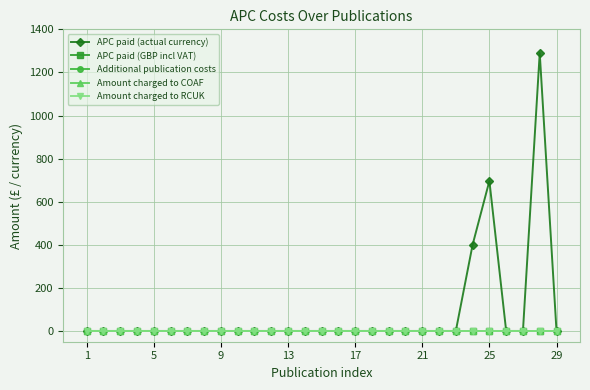

Does the chart have visible grid lines?

Yes